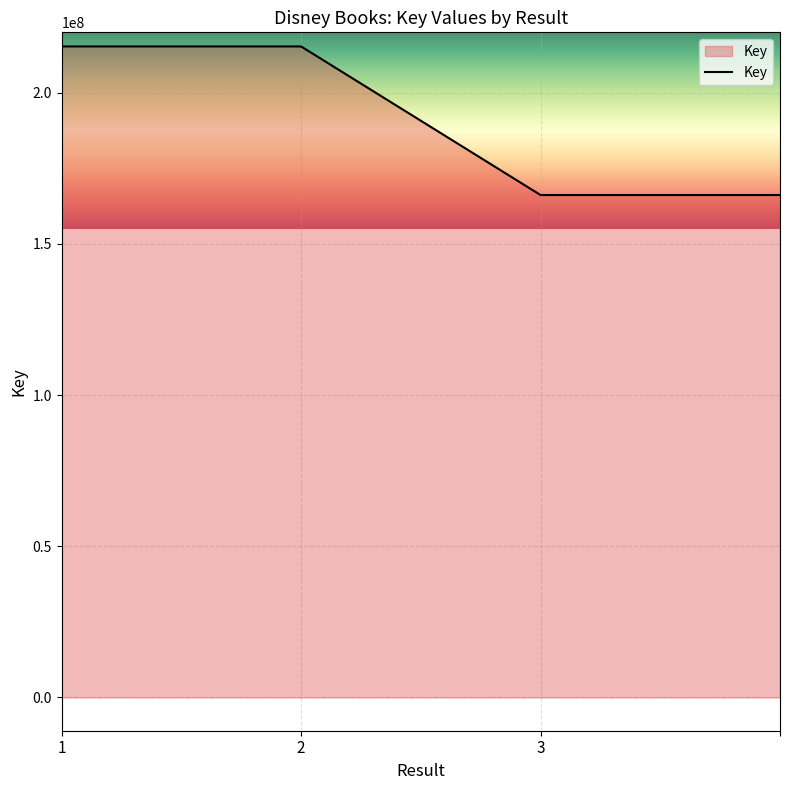

What is the difference between the second highest and minimum values?

49149036